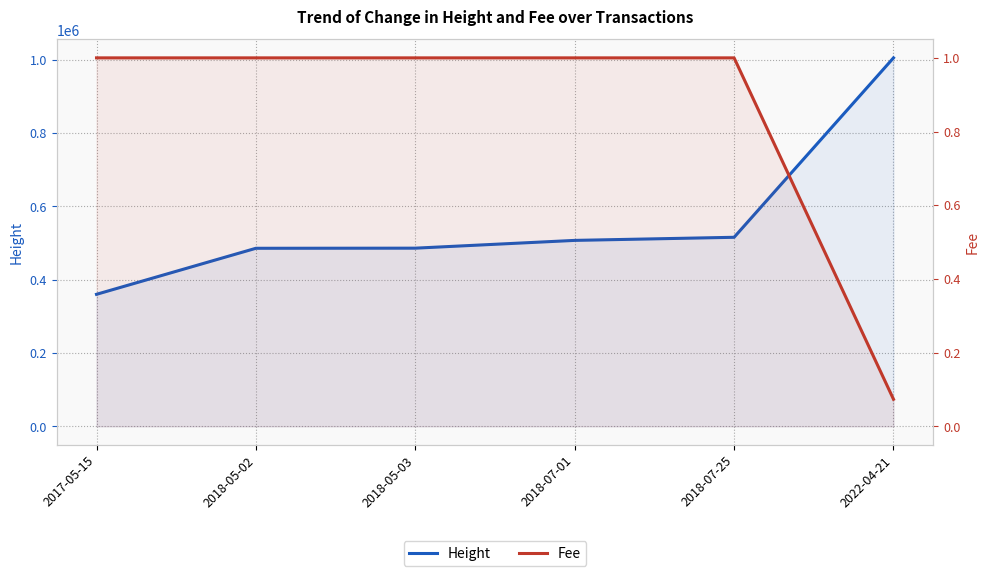

What are all the series names shown in the legend?

Height, Fee